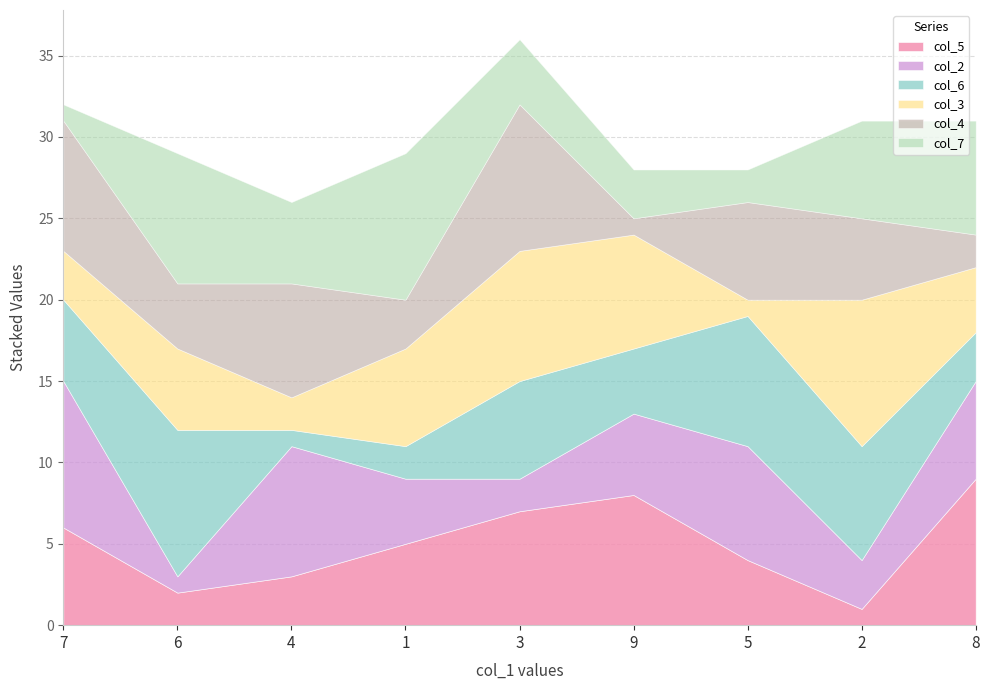

What are all the series names shown in the legend?

col_5, col_2, col_6, col_3, col_4, col_7